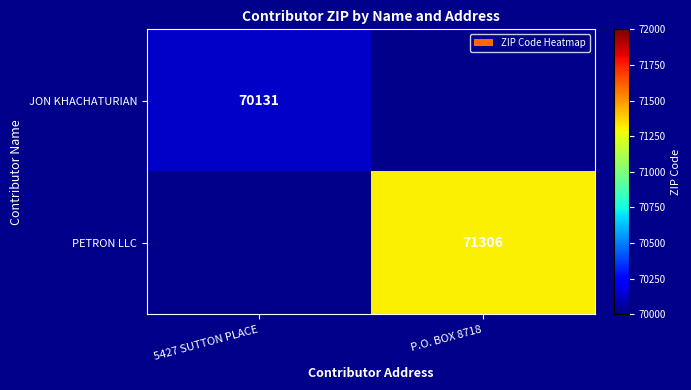

Is it true that JON KHACHATURIAN equals 70131 at 5427 SUTTON PLACE?

True